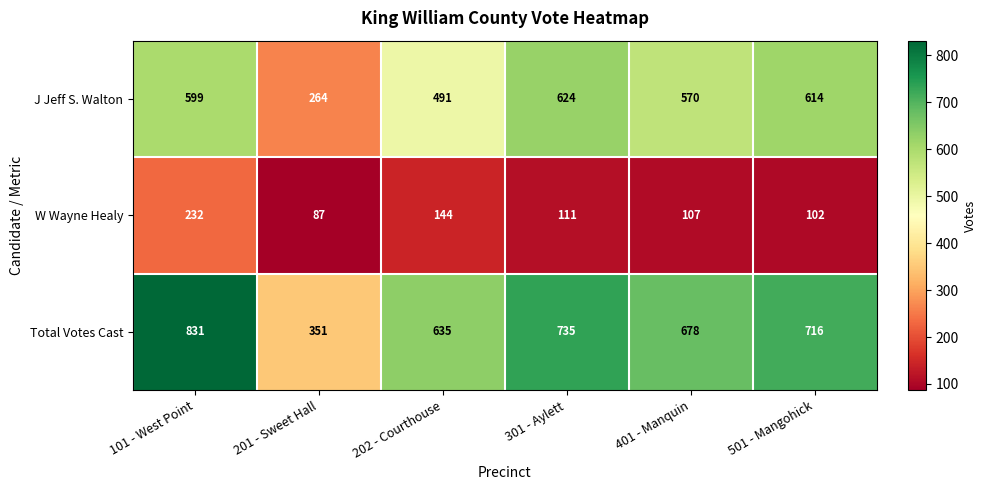

Which series has the widest spread of values?

Total Votes Cast